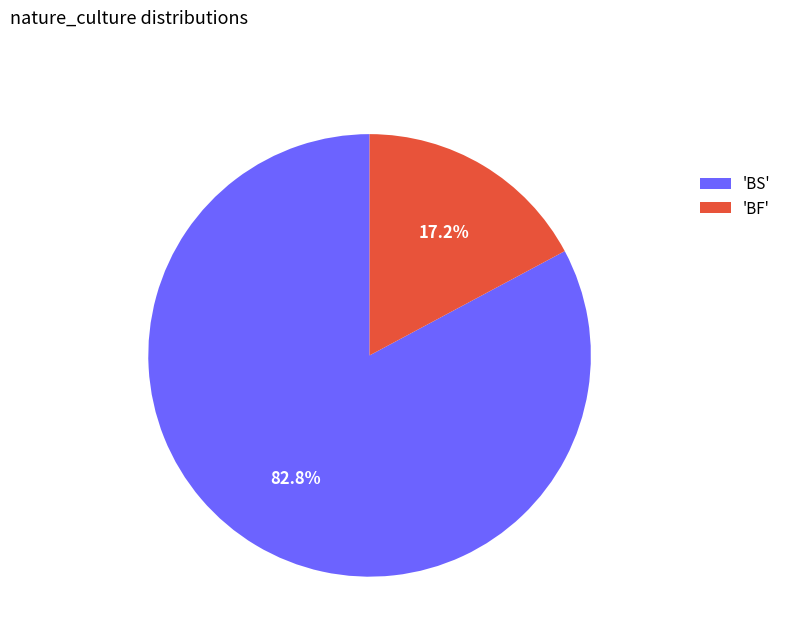

What is the majority slice?

'BS'